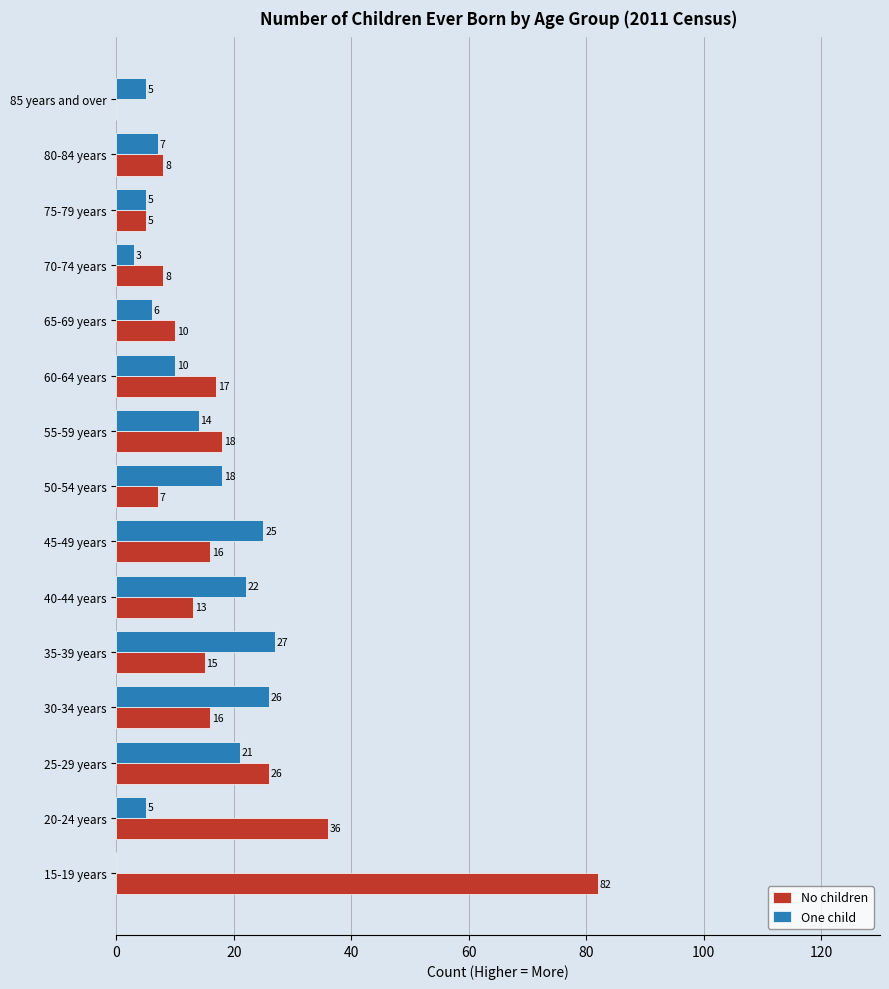

Where is One child nearest to the value 13?

55-59 years